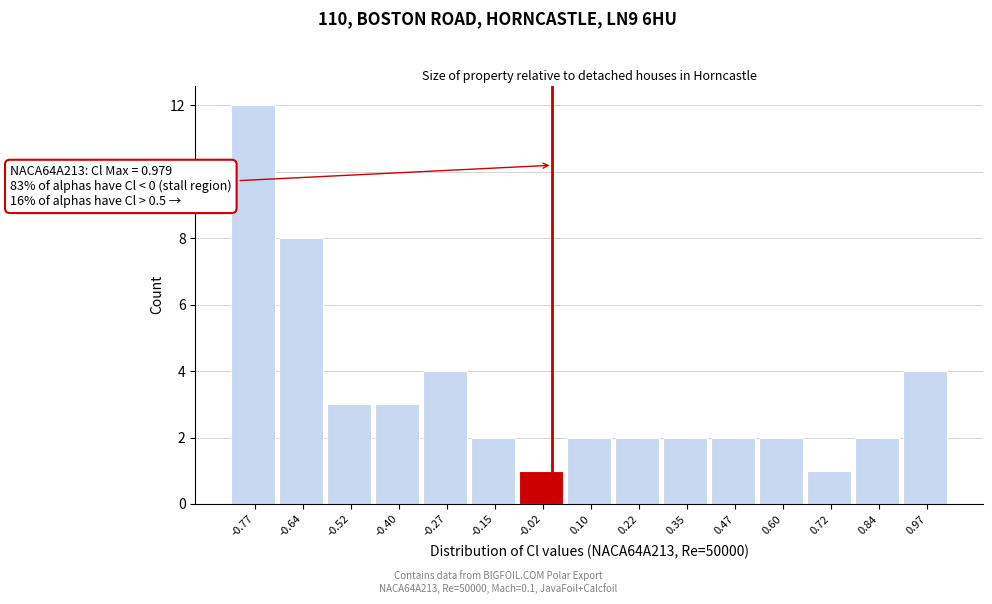

Which range on the x-axis has the tallest bar?

-0.82 to -0.70